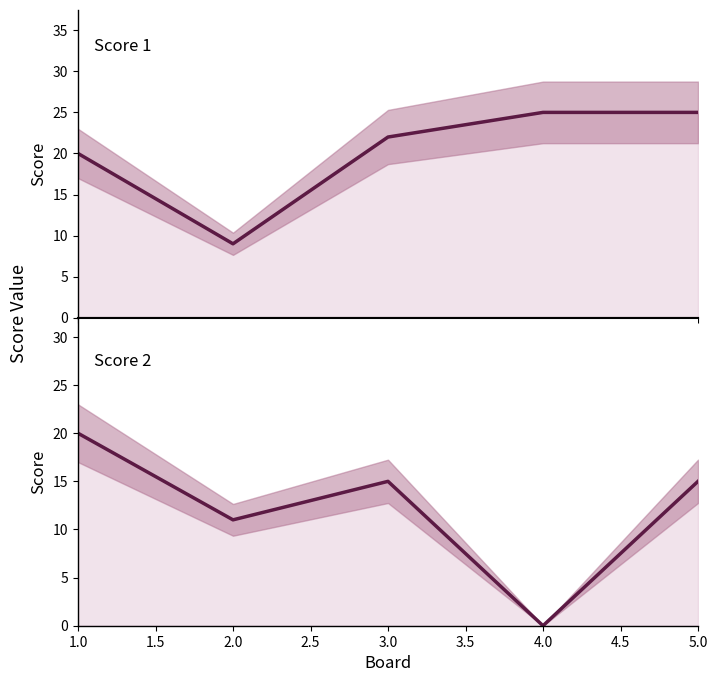

Which series has the widest spread of values?

Score 2